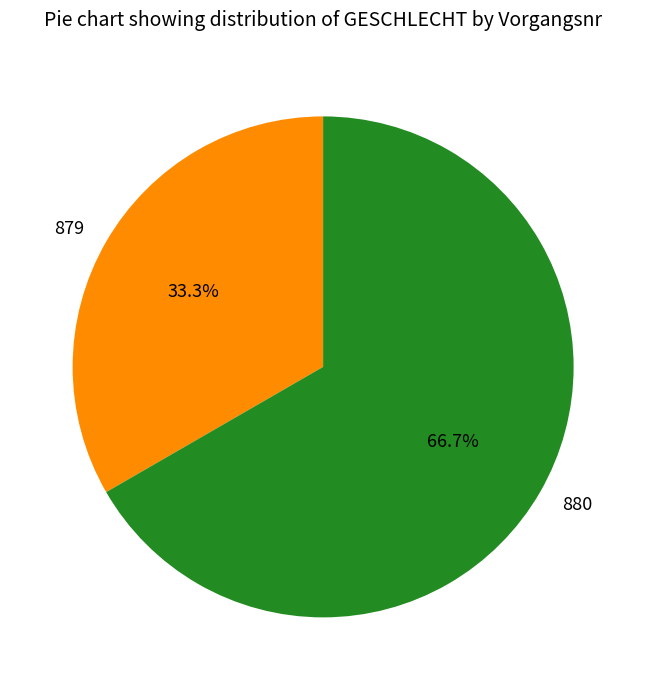

Count the number of slices in the pie.

2